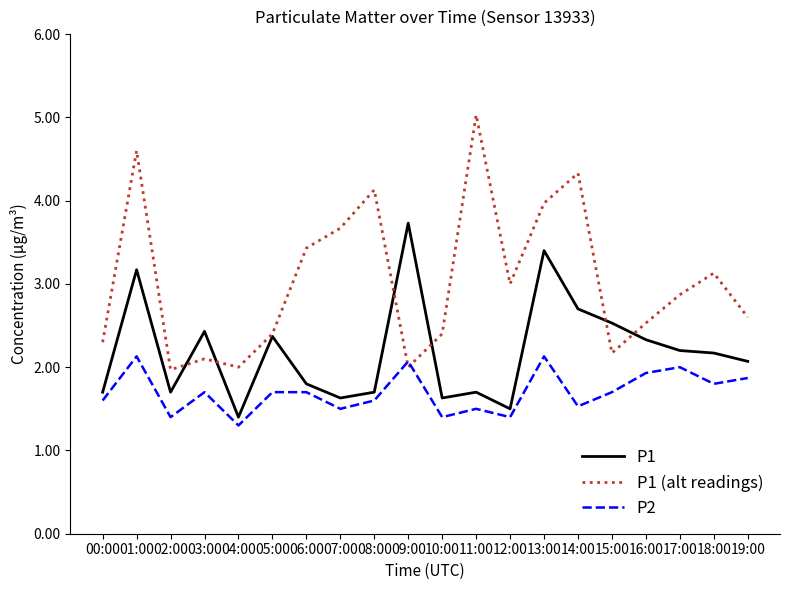

True or false: P1 and P1 (alt readings) cross at least once.

True